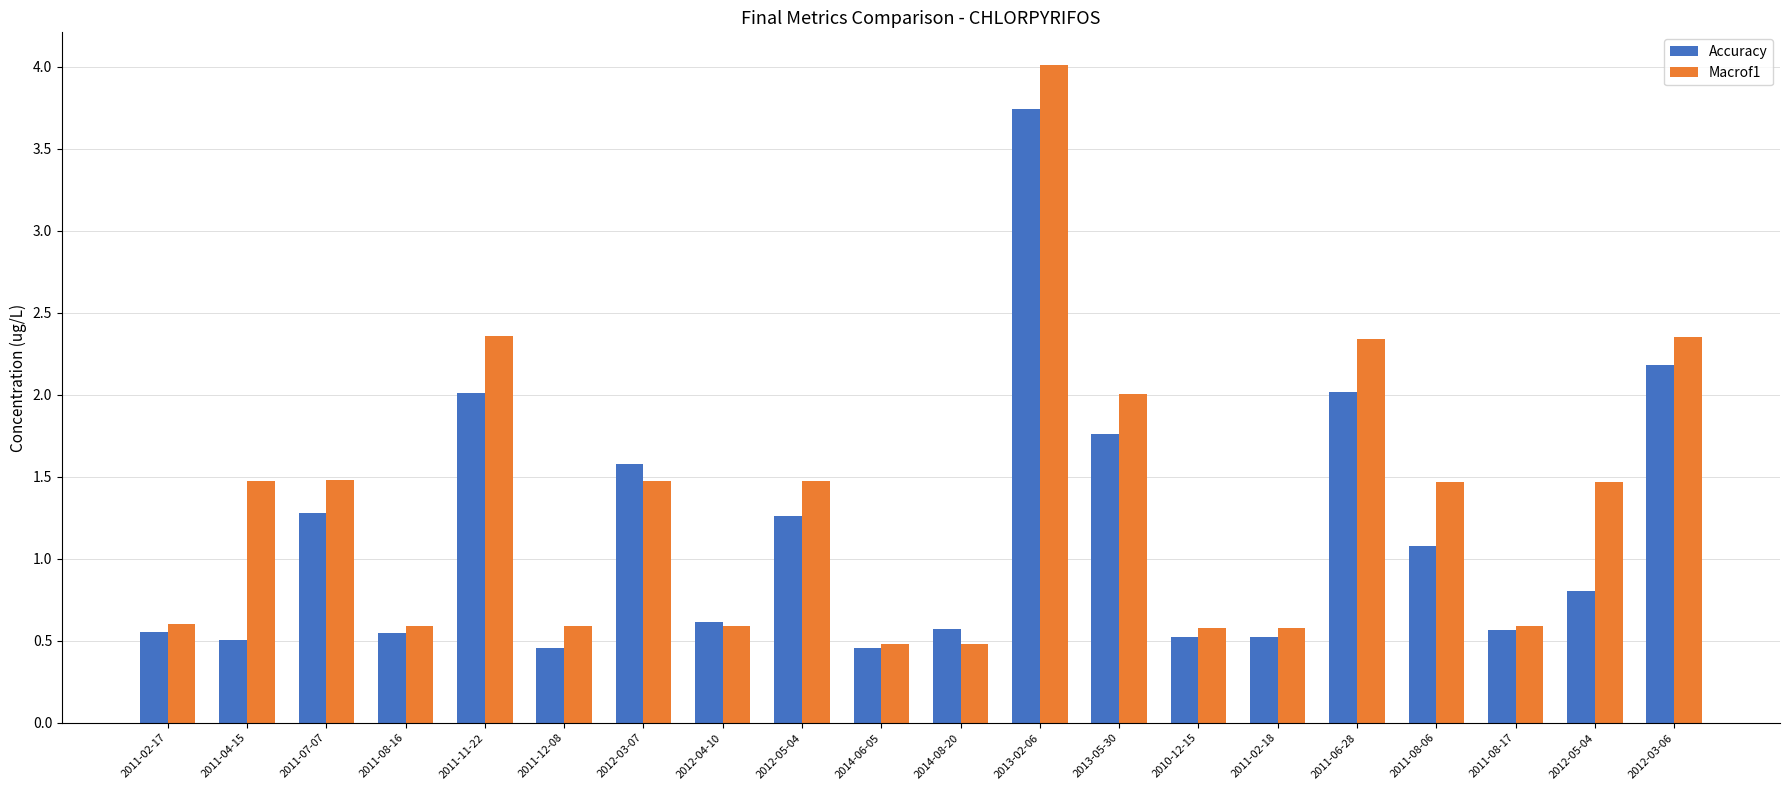

Read the Accuracy value at 2010-12-15.

0.5